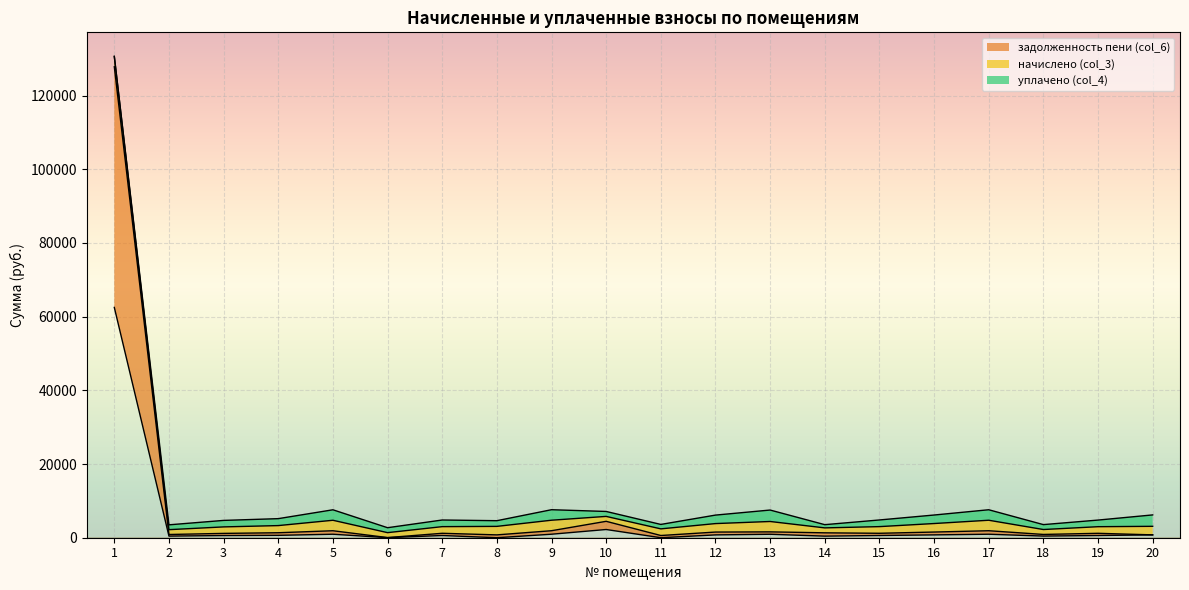

How many categories are shown in the chart?

20